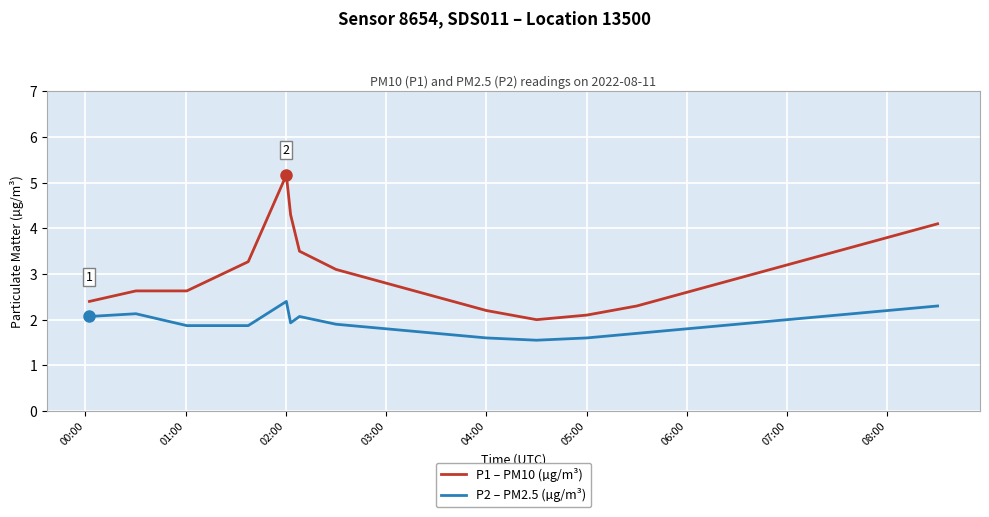

What is the sum of all P1 – PM10 (µg/m³) values?

61.0